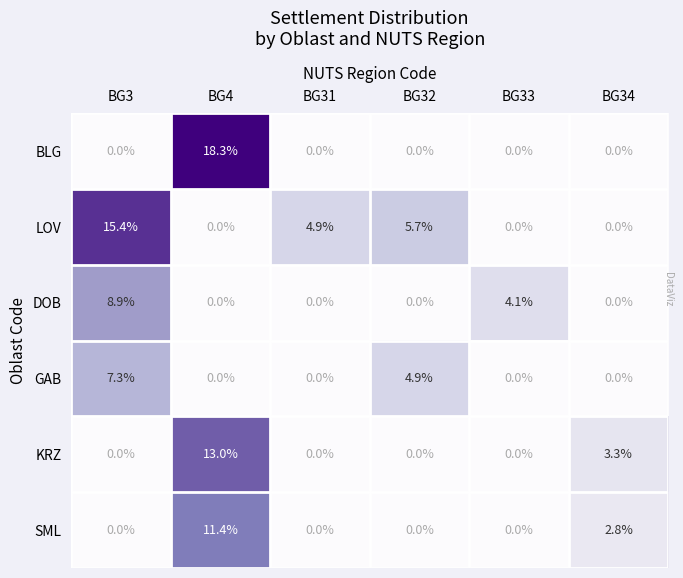

Which series has the largest range (max minus min)?

BLG